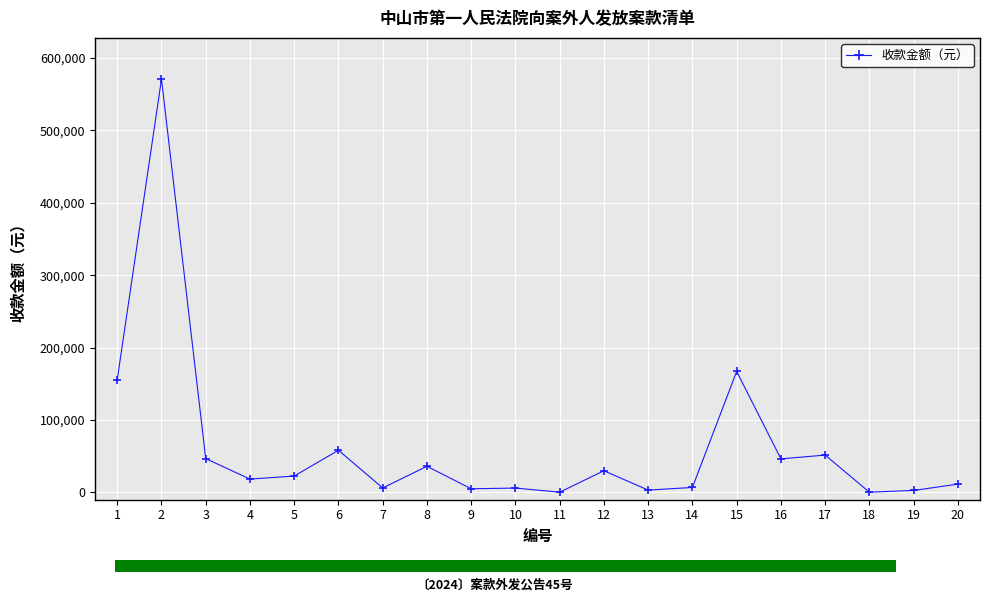

What is the difference between the maximum and second lowest values?

570344.4